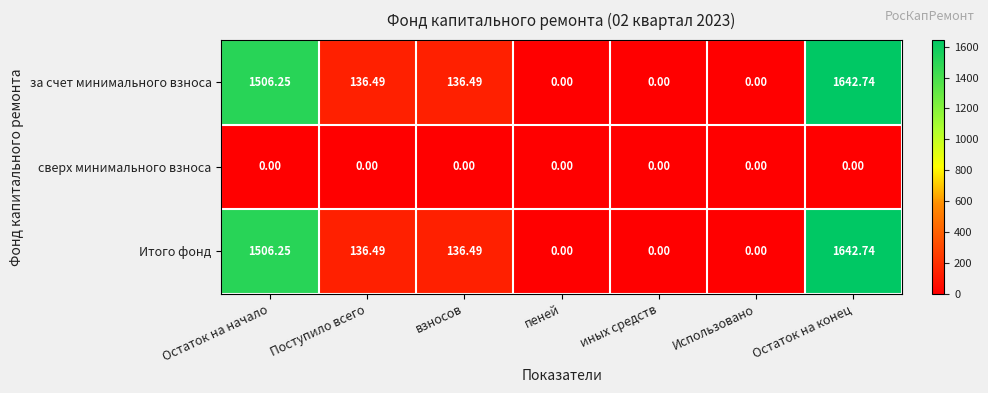

Which category has the highest value in the за счет минимального взноса series?

Остаток на конец